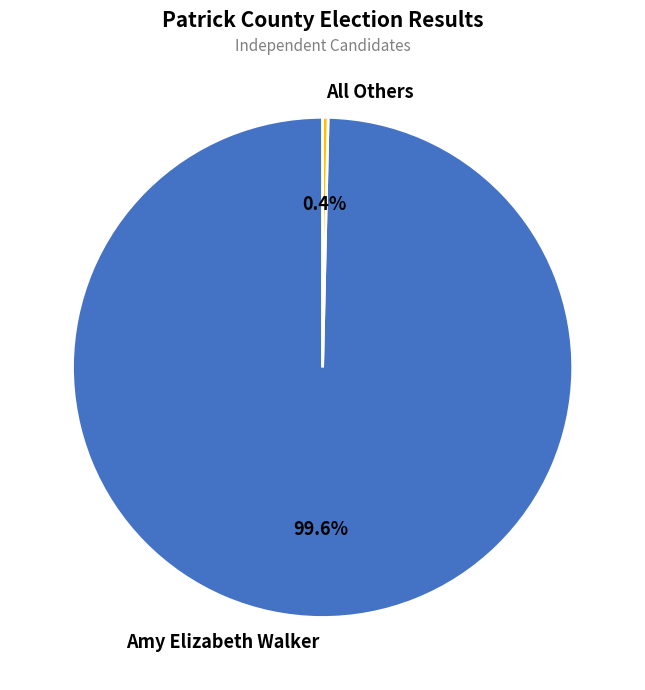

Does Amy Elizabeth Walker represent more than half of the total?

Yes